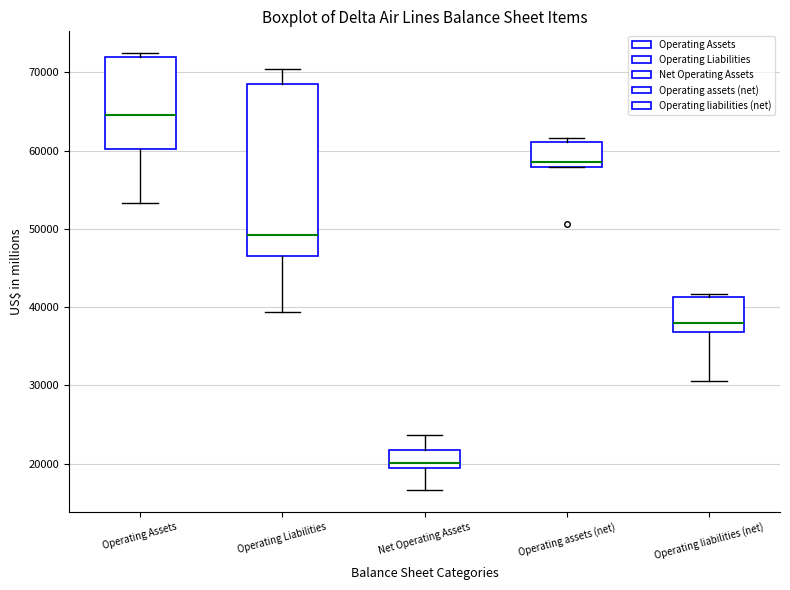

Reading left to right, transcribe this box plot: for each box, give where its median line is, the range the box spans, and where its two whiskers end, as read against the y-axis. The values are not printed on the chart, so give them approximately, as read against the axis.

Operating Assets: median 65000, box 60000 to 72000, whiskers 53000 to 72000 (just above the box's upper edge)
Operating Liabilities: median 49000, box 47000 to 69000, whiskers 39000 to 70000
Net Operating Assets: median 20000, box 19000 to 22000, whiskers 17000 to 24000
Operating assets (net): median 58000 (just above the box's lower edge), box 58000 to 61000, whiskers 58000 to 62000
Operating liabilities (net): median 38000, box 37000 to 41000, whiskers 31000 to 42000